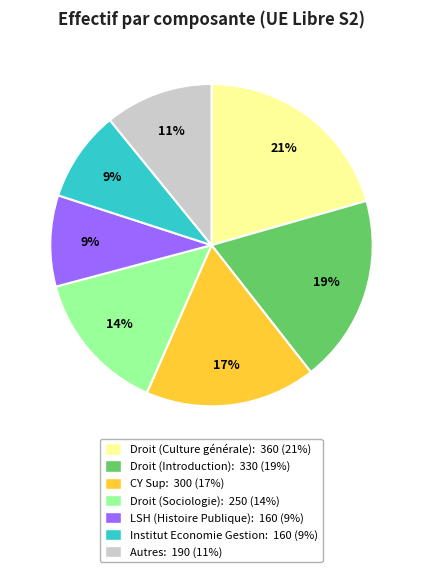

To the nearest percent, what is the average slice percentage?

14%